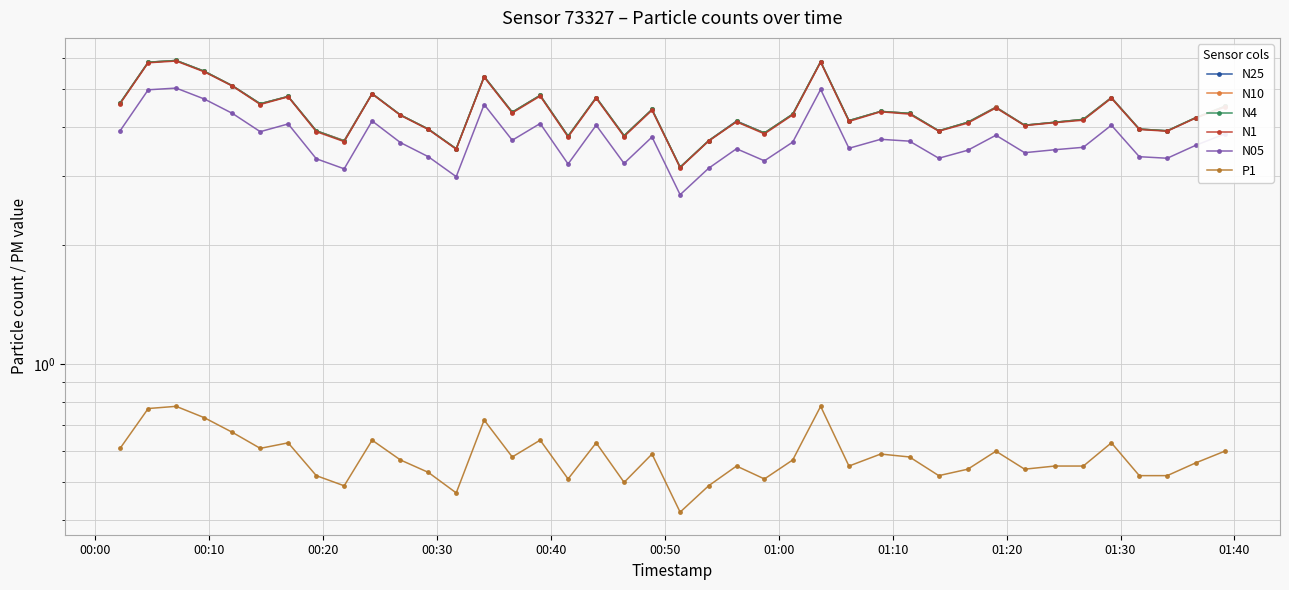

Does the chart have visible grid lines?

Yes